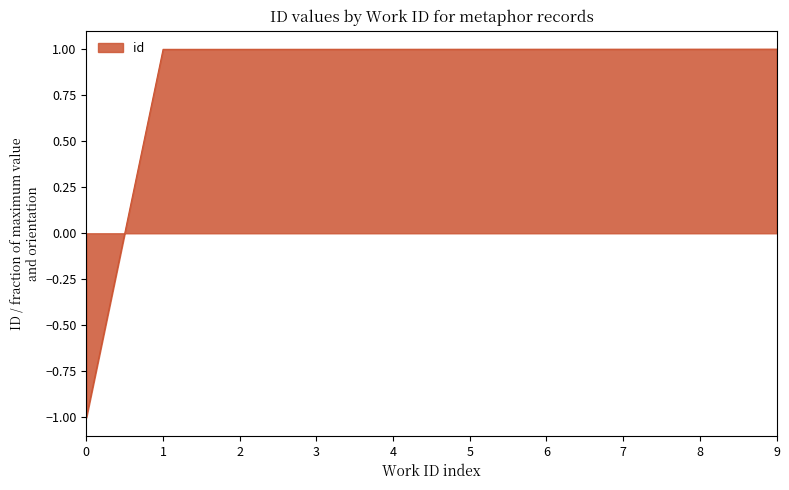

At which category does the chart reach its minimum across all series?

0